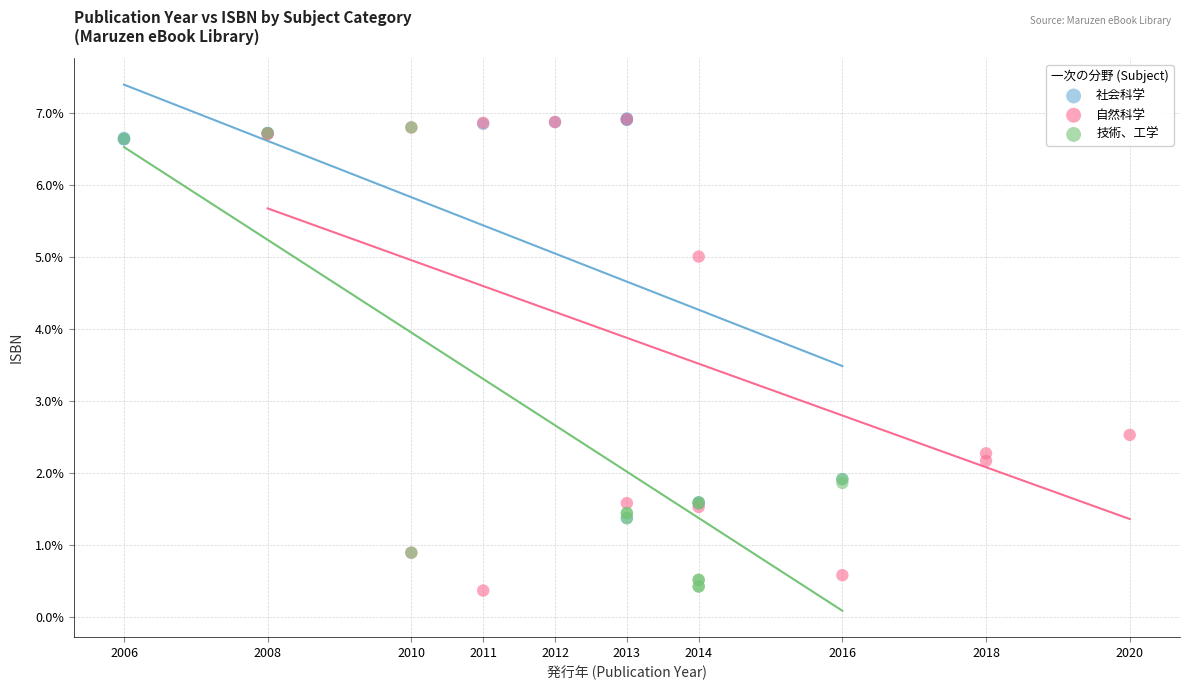

Which series has the widest spread of Y values?

自然科学